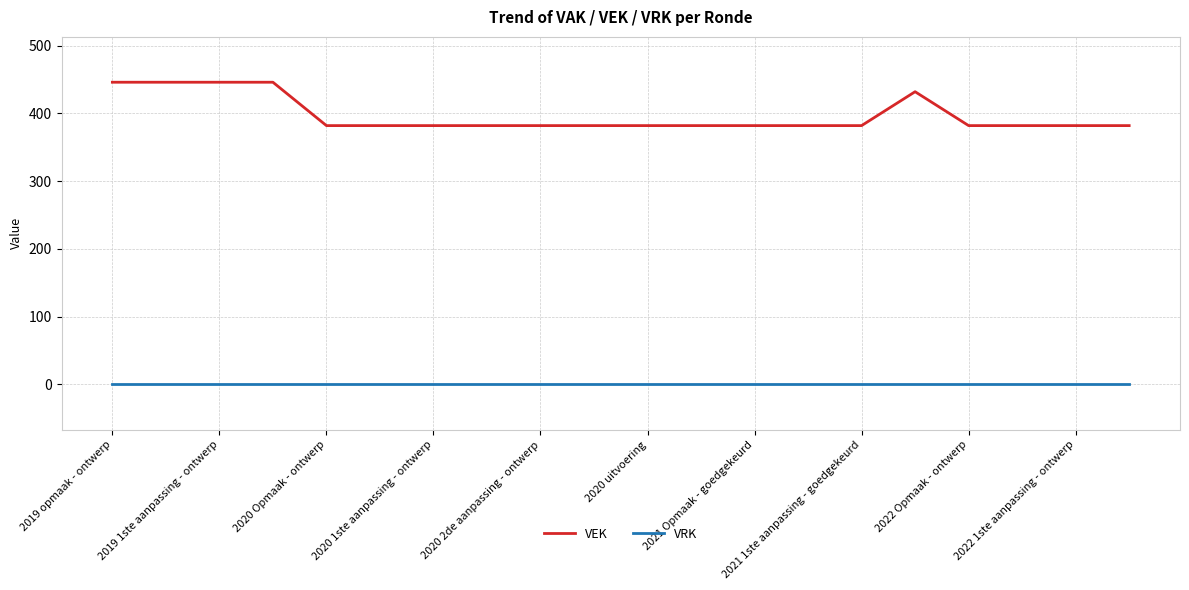

List the series in order of their peak value, lowest first.

VRK, VEK